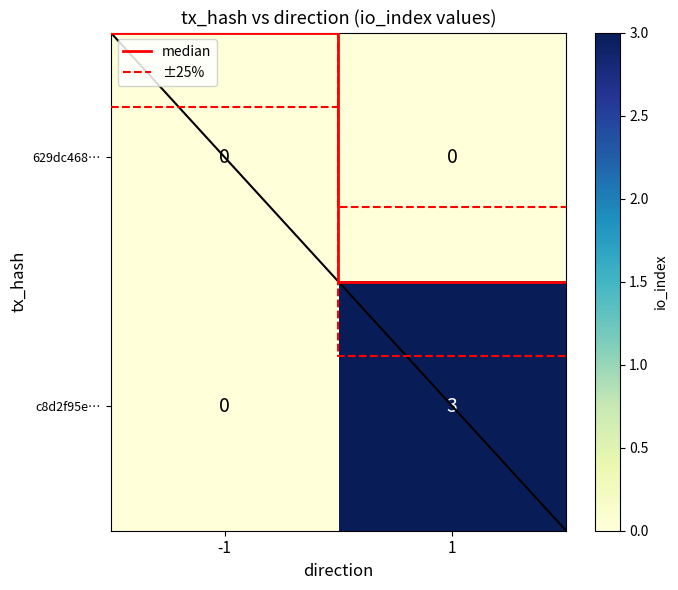

What is the difference between the c8d2f95e4bc10fdd8317c0b1c56afbfd2b8bf27 values at 1 and -1?

3